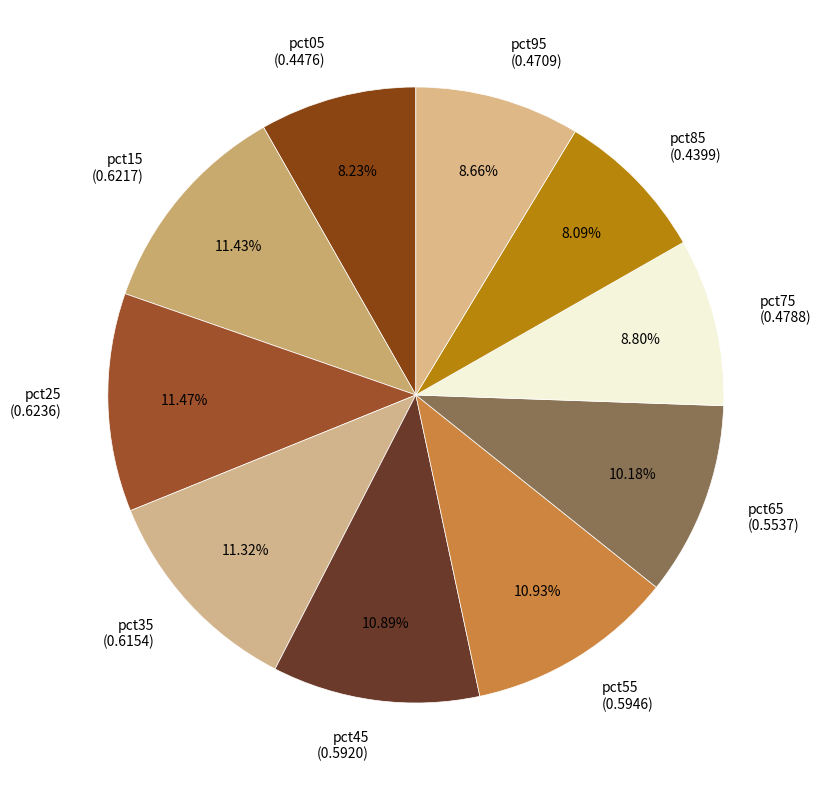

Combined, what portion of the pie is pct65 and pct75?

19.0%